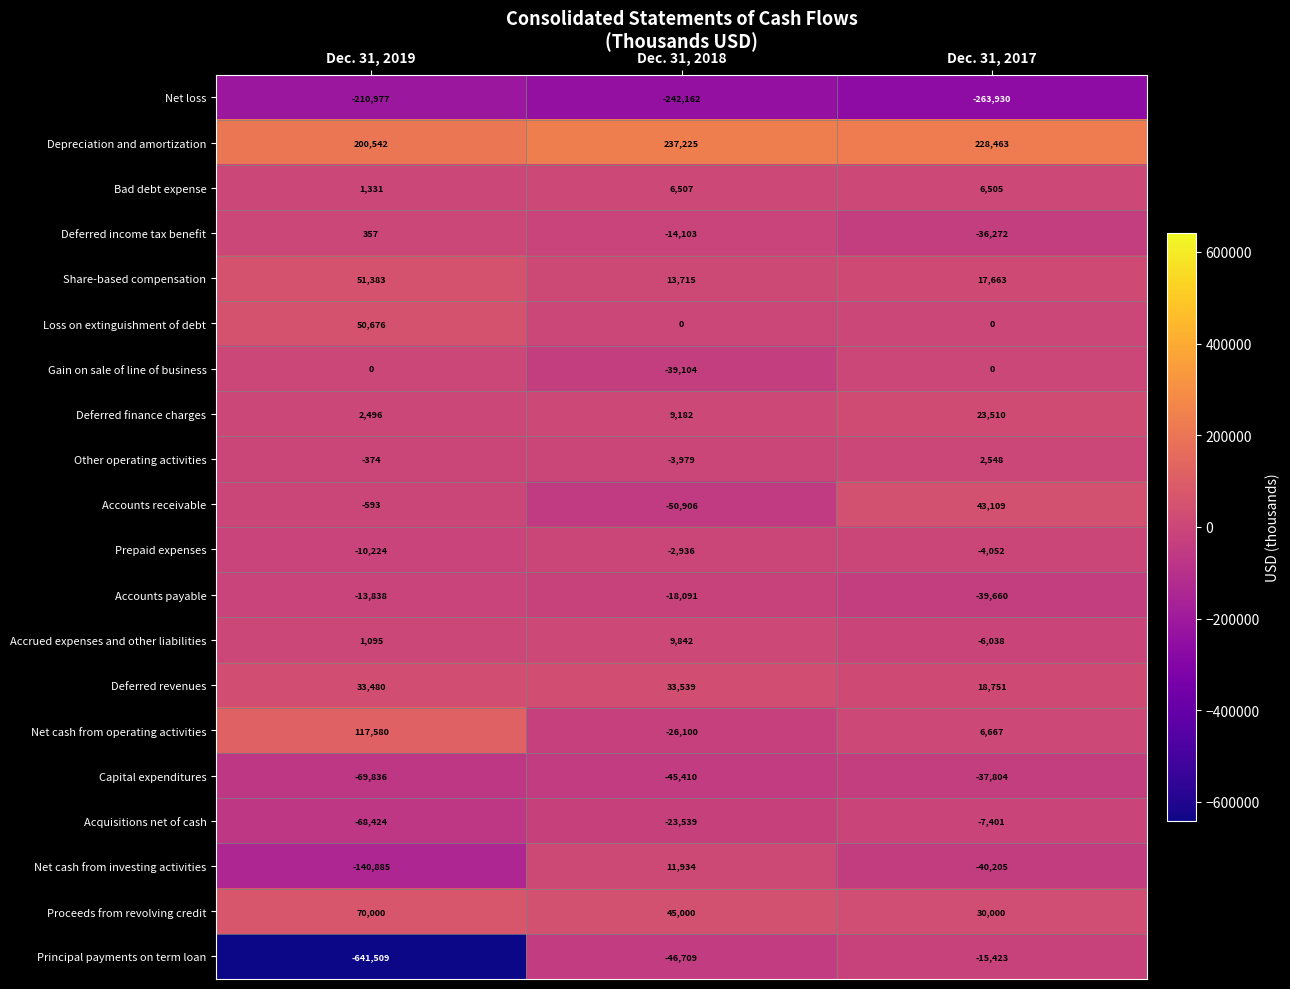

Is it true that Other operating activities equals -374 at Dec. 31, 2019?

True